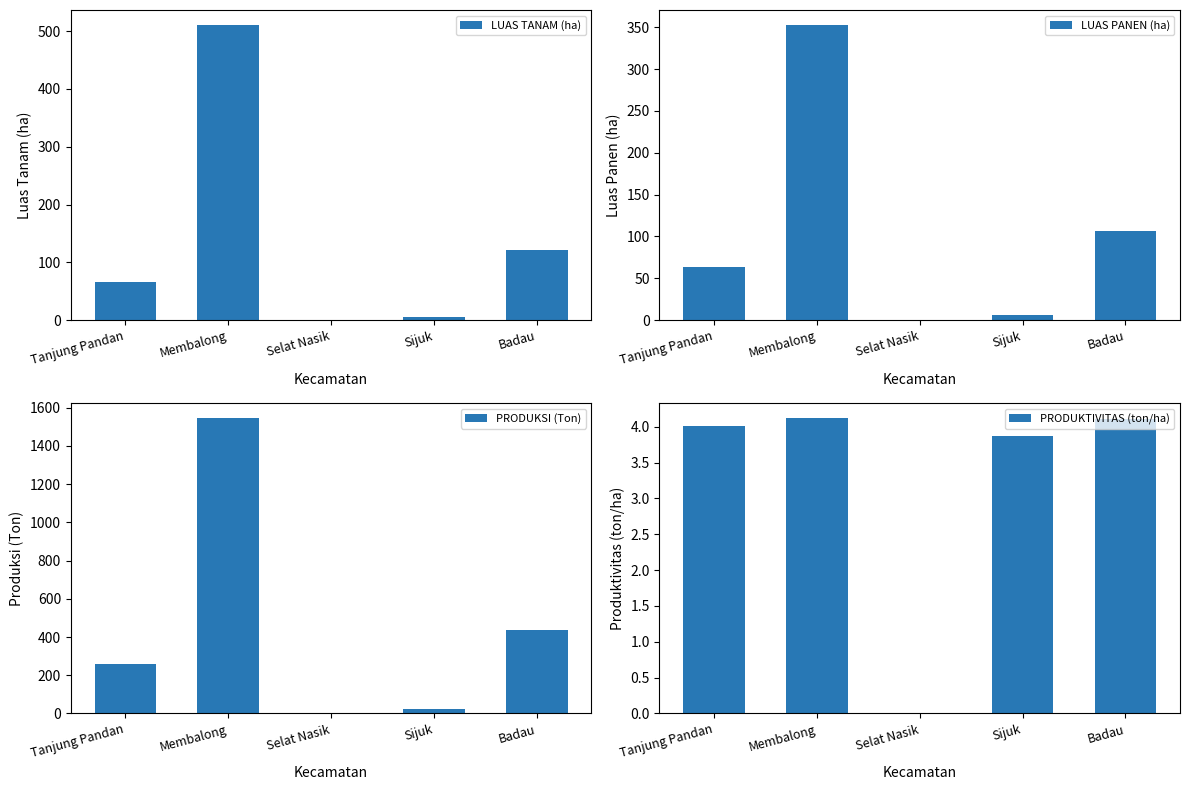

The LUAS PANEN (ha) series shows 0.0 at Selat Nasik. True or false?

True